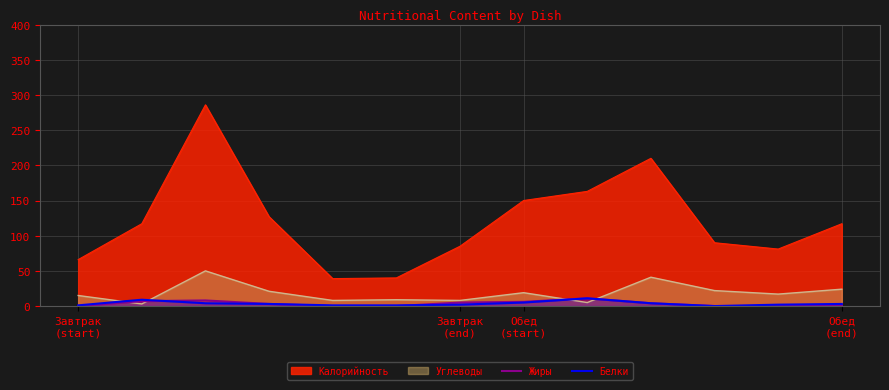

Which series has the largest total across all categories?

Калорийность